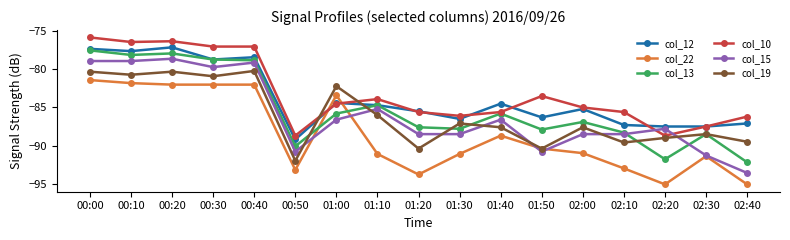

What is the difference between the maximum and minimum values in the col_22 series?

13.7